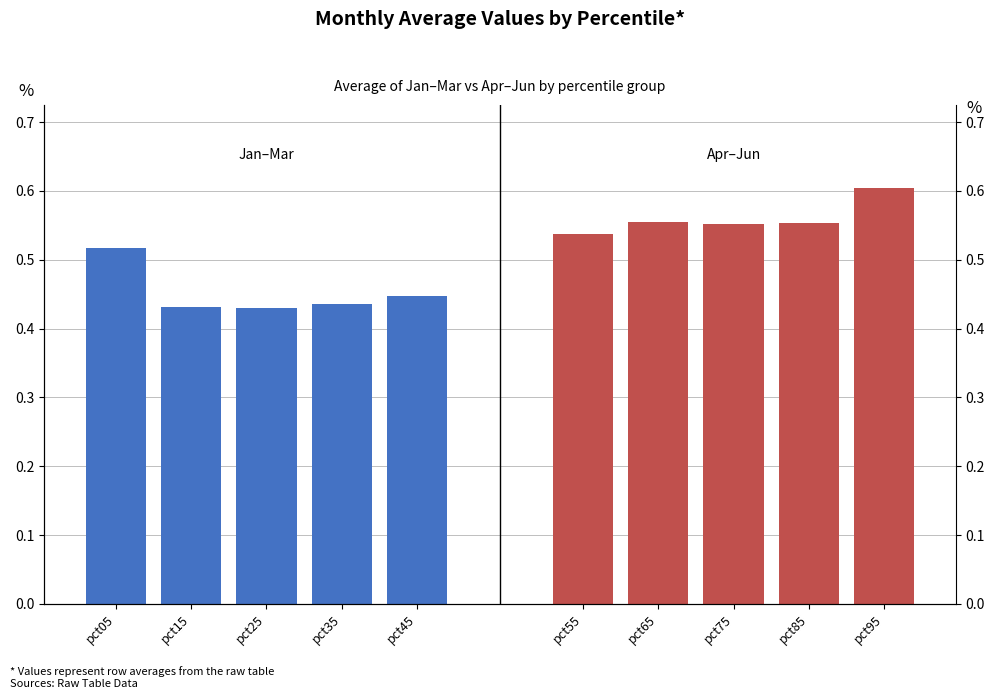

Count the Apr–Jun (pct55–pct95) values in the range 0 to 1.

5